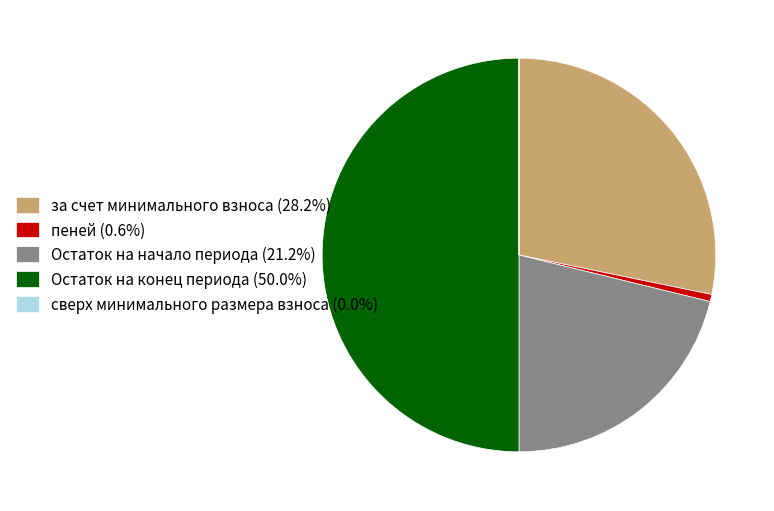

Does Остаток на начало периода account for over 50% of the chart?

No